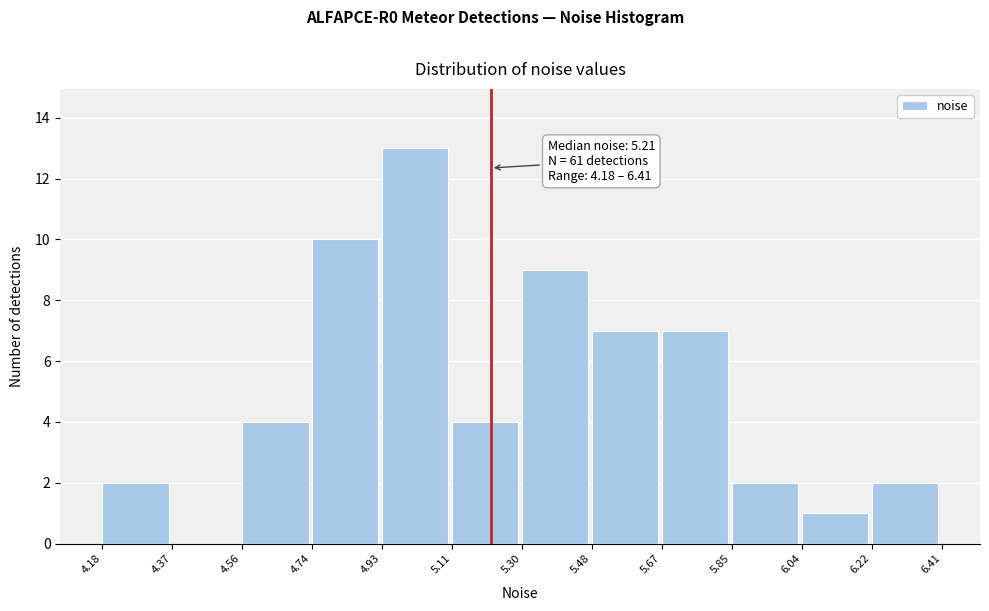

Over which range of the x-axis is the bar tallest?

4.93 to 5.11